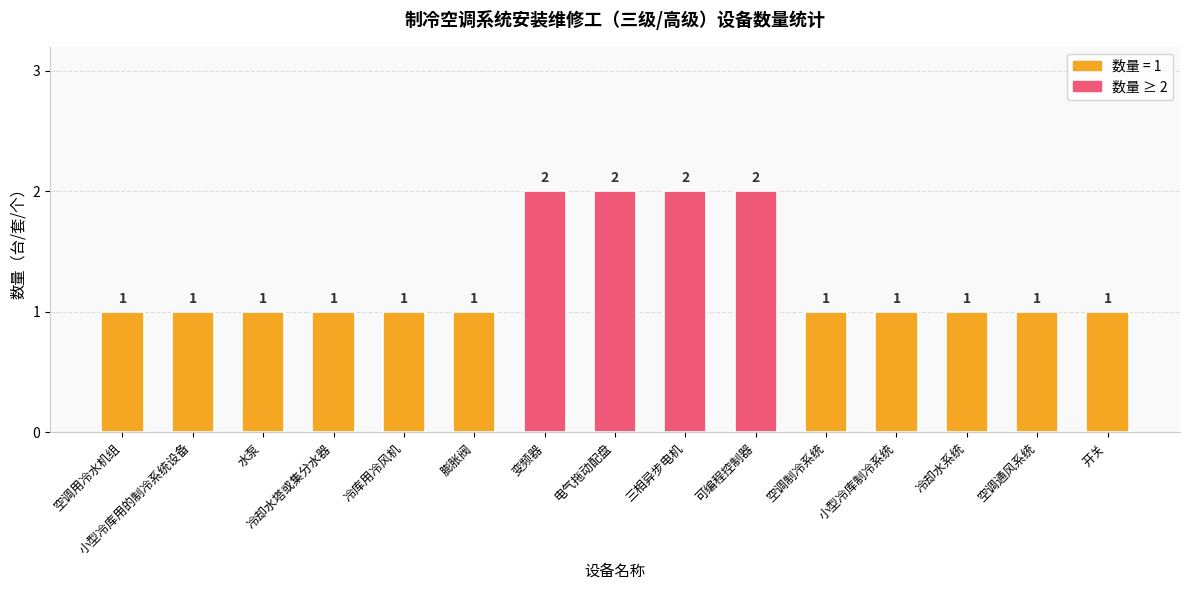

Approximately how many times larger is the value at 三相异步电机 compared to 变频器?

1.0